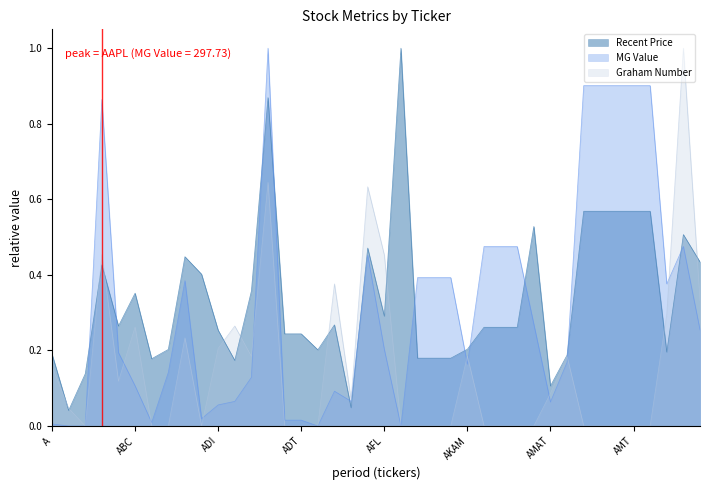

Reading right to left, extract all data points from this chart.

Recent Price: AON=0.4	ANTM=0.5	AN=0.2	AMZN=0.6	AMT=0.6	AMP=0.6	AMGN=0.6	AMG=0.6	AME=0.2	AMAT=0.1	ALXN=0.5	ALTR=0.3	ALLE=0.3	ALL=0.3	AKAM=0.2	AIZ=0.2	AIV=0.2	AIG=0.2	AGN=1.0	AFL=0.3	AET=0.5	AES=0.0	AEP=0.3	AEE=0.2	ADT=0.2	ADSK=0.2	ADS=0.9	ADP=0.4	ADM=0.2	ADI=0.3	ADBE=0.4	ACN=0.4	ACE=0.2	ABT=0.2	ABC=0.4	ABBV=0.3	AAPL=0.4	AAL=0.1	AA=0.0	A=0.2
MG Value: AON=0.3	ANTM=0.5	AN=0.4	AMZN=0.9	AMT=0.9	AMP=0.9	AMGN=0.9	AMG=0.9	AME=0.2	AMAT=0.1	ALXN=0.3	ALTR=0.5	ALLE=0.5	ALL=0.5	AKAM=0.2	AIZ=0.4	AIV=0.4	AIG=0.4	AGN=0.0	AFL=0.2	AET=0.5	AES=0.1	AEP=0.1	AEE=0.0	ADT=0.0	ADSK=0.0	ADS=1.0	ADP=0.1	ADM=0.1	ADI=0.1	ADBE=0.0	ACN=0.4	ACE=0.1	ABT=0.0	ABC=0.1	ABBV=0.2	AAPL=0.9	AAL=0.0	AA=0.0	A=0.0
Graham Number: AON=0.3	ANTM=1.0	AN=0.3	AMZN=0.0	AMT=0.0	AMP=0.0	AMGN=0.0	AMG=0.0	AME=0.2	AMAT=0.1	ALXN=0.0	ALTR=0.0	ALLE=0.0	ALL=0.0	AKAM=0.2	AIZ=0.0	AIV=0.0	AIG=0.0	AGN=0.0	AFL=0.5	AET=0.6	AES=0.1	AEP=0.4	AEE=0.0	ADT=0.0	ADSK=0.0	ADS=0.6	ADP=0.2	ADM=0.3	ADI=0.2	ADBE=0.0	ACN=0.2	ACE=0.0	ABT=0.0	ABC=0.3	ABBV=0.1	AAPL=0.5	AAL=0.0	AA=0.0	A=0.2